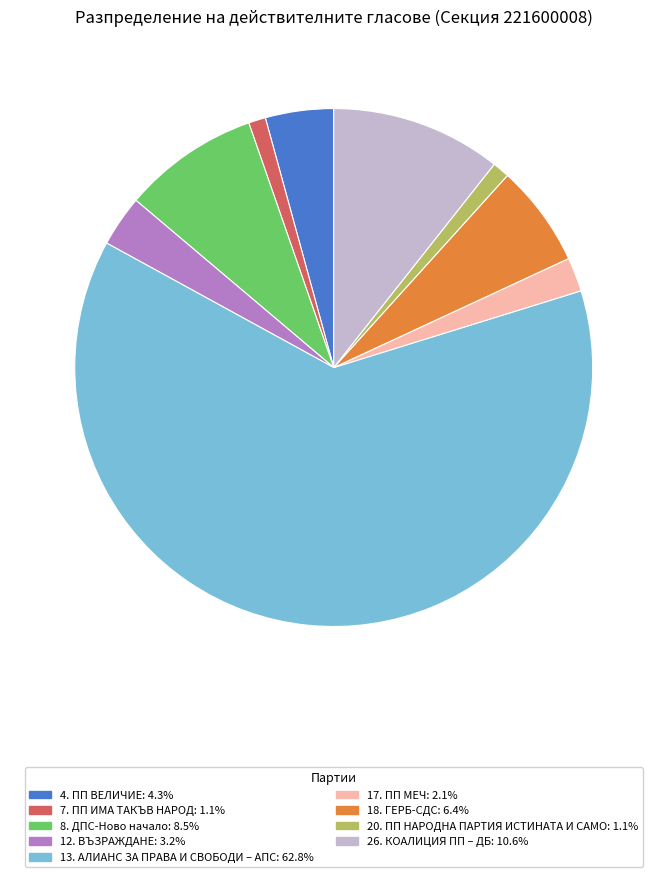

Which category has the biggest portion of the pie?

13. АЛИАНС ЗА ПРАВА И СВОБОДИ – АПС